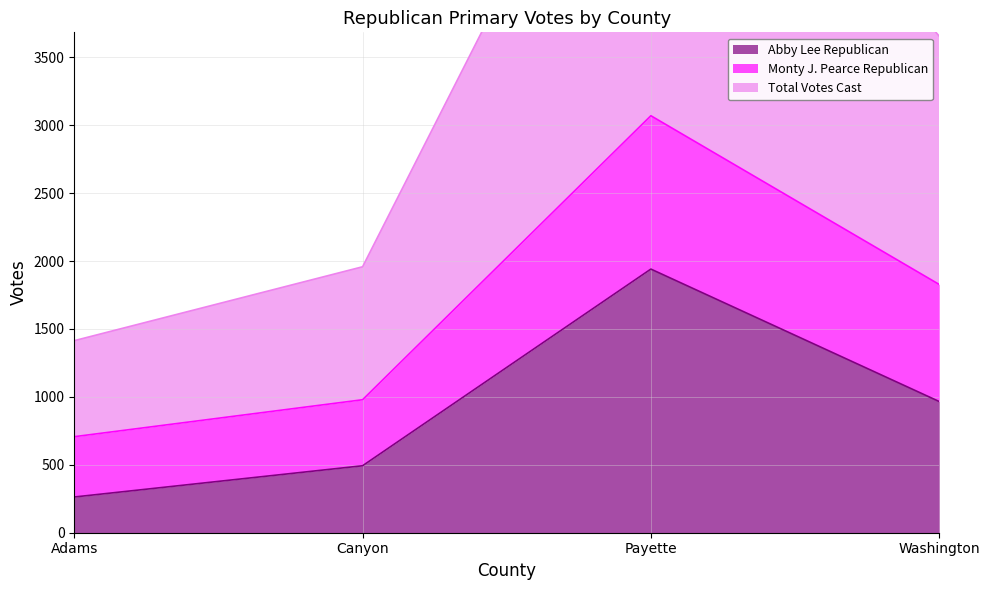

How many Abby Lee Republican values are between 493 and 1941?

3